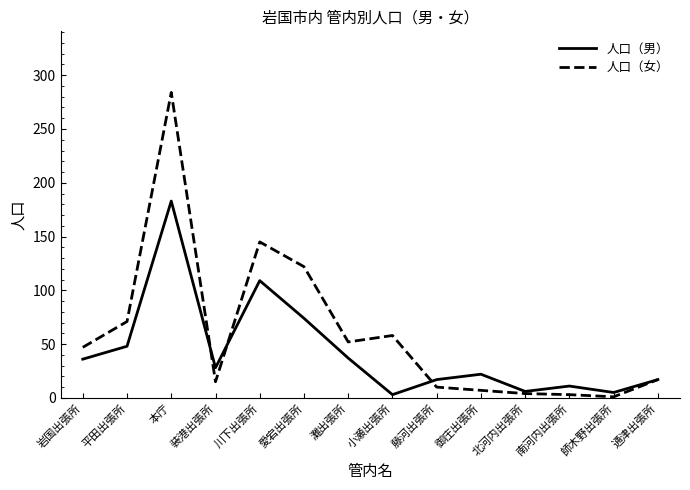

Between which two adjacent categories do 人口（女） and 人口（男） first intersect?

本庁 and 装港出張所